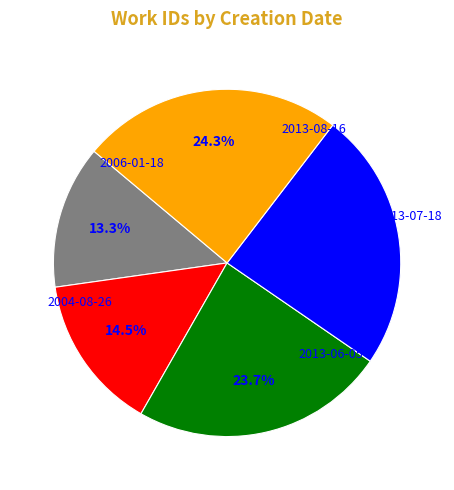

What portion of the pie excludes 2006-01-18?

86.7%